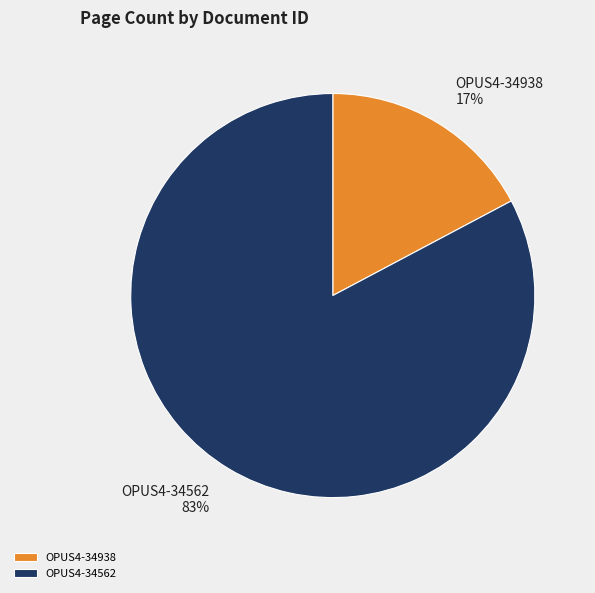

Which slice is the smallest?

OPUS4-34938